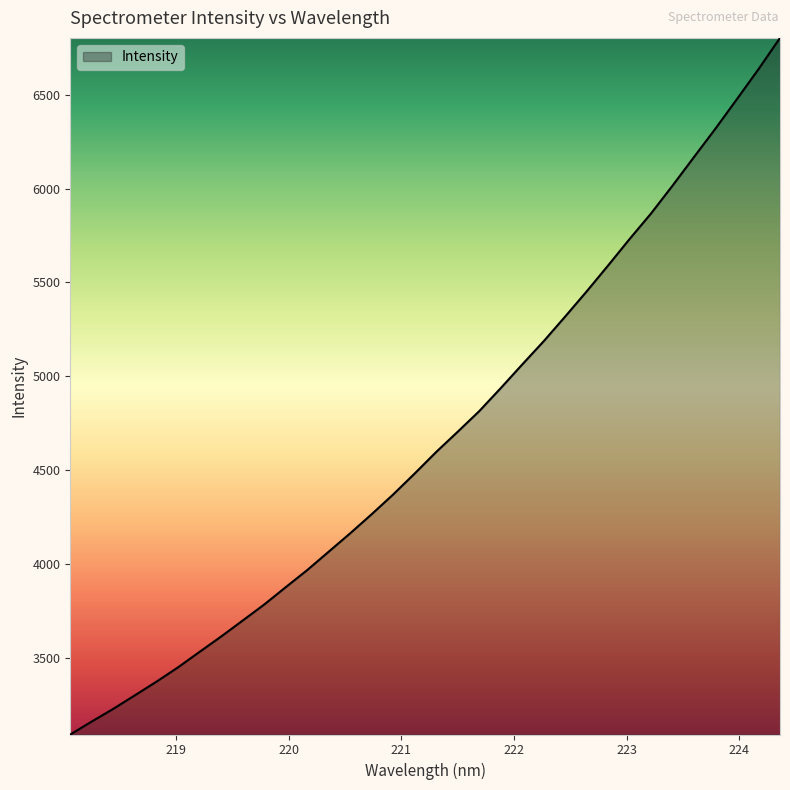

What is the smallest value displayed?

3093.4